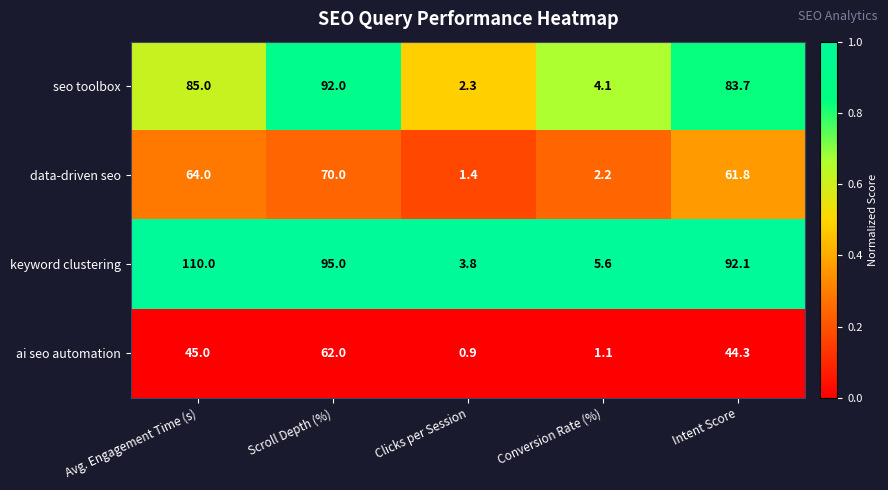

Rank the series at Clicks per Session from lowest to highest value.

ai seo automation, data-driven seo, seo toolbox, keyword clustering